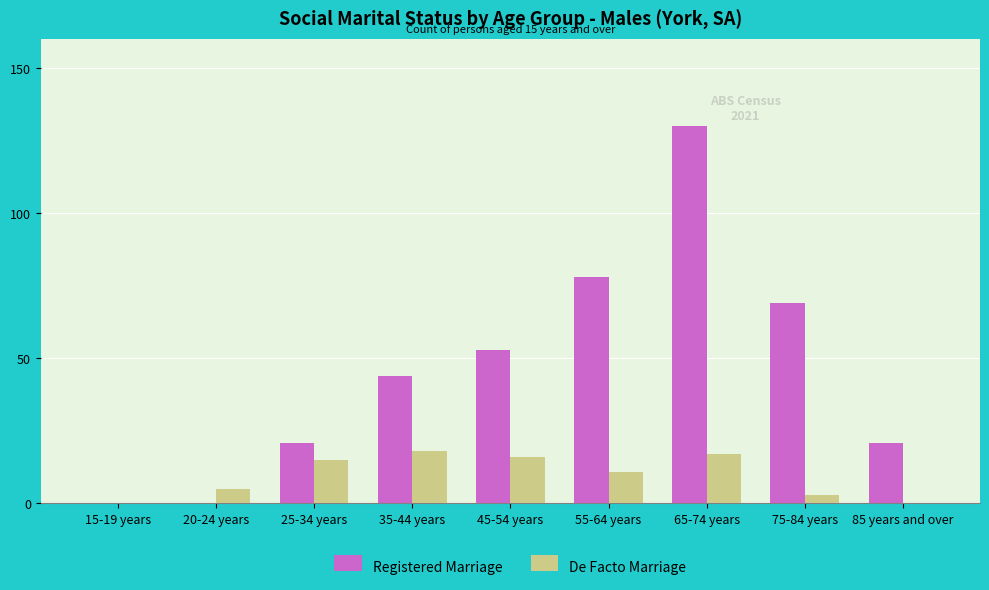

At which label is Registered Marriage closest to 65?

75-84 years